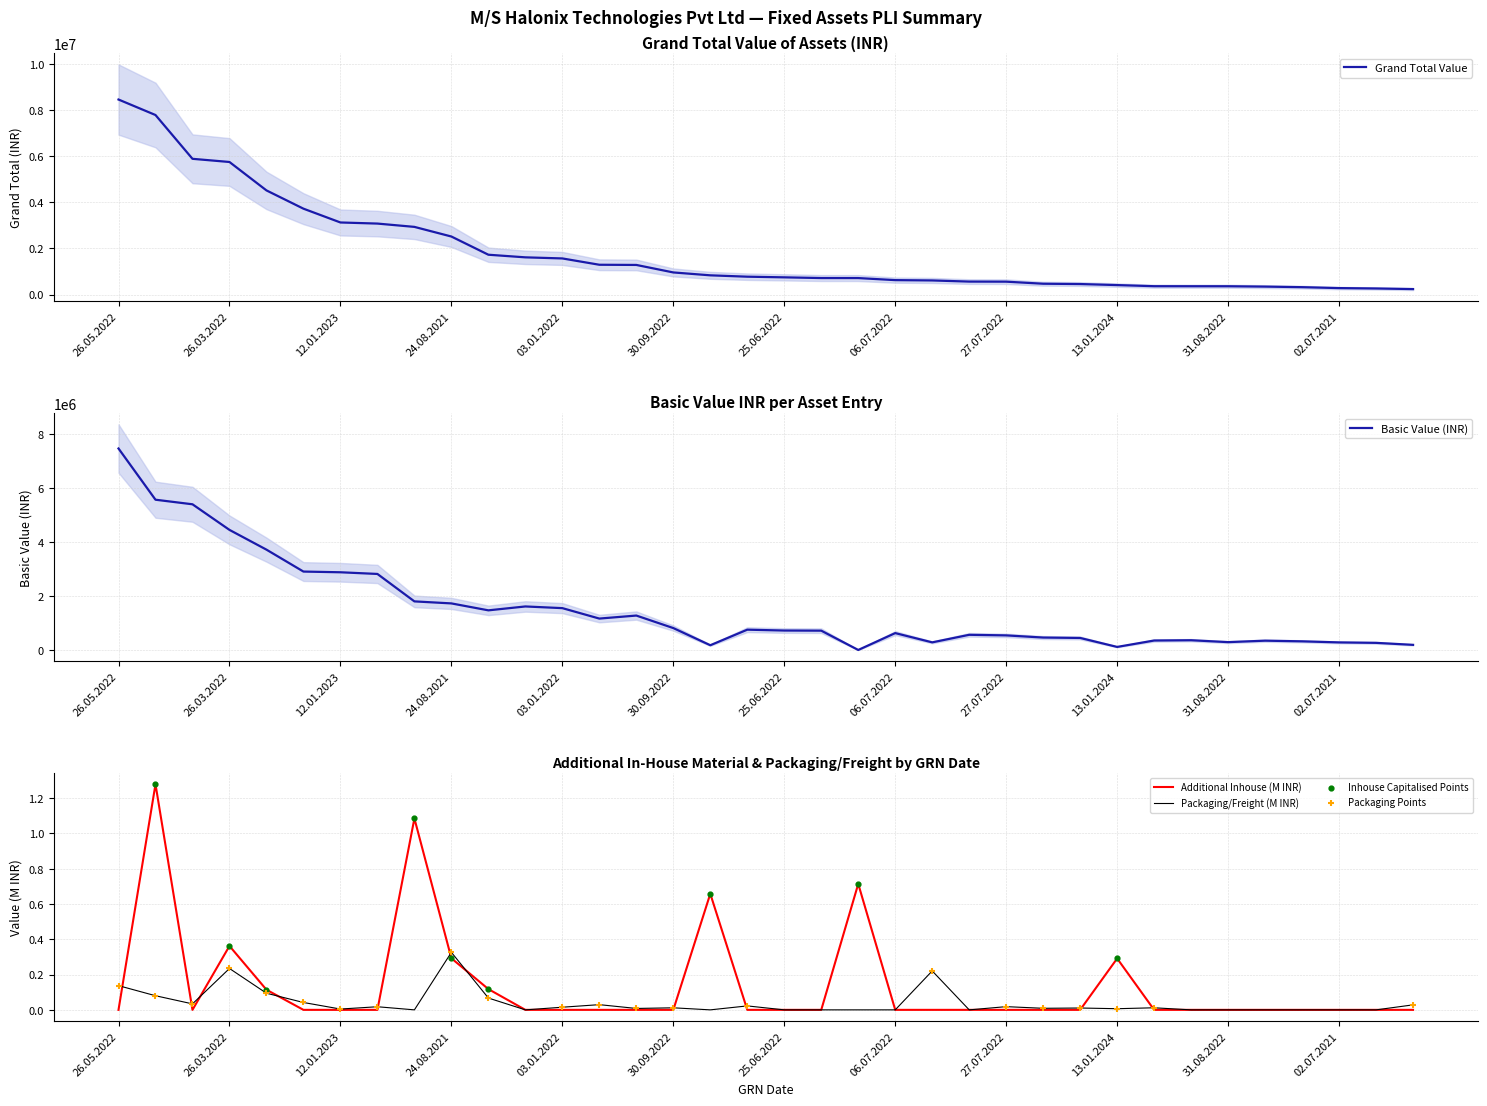

At which label does Packaging/Freight (M INR) reach its peak?

24.08.2021